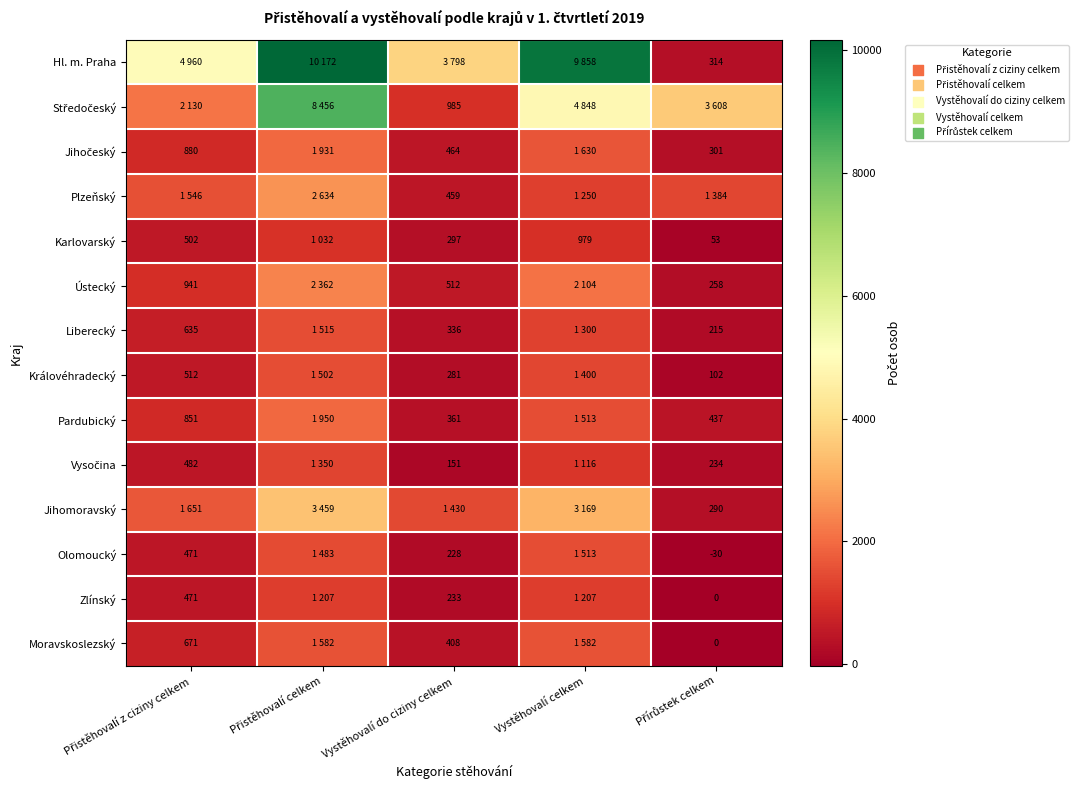

Is it true that Královéhradecký equals 154 at Vystěhovalí do ciziny celkem?

False